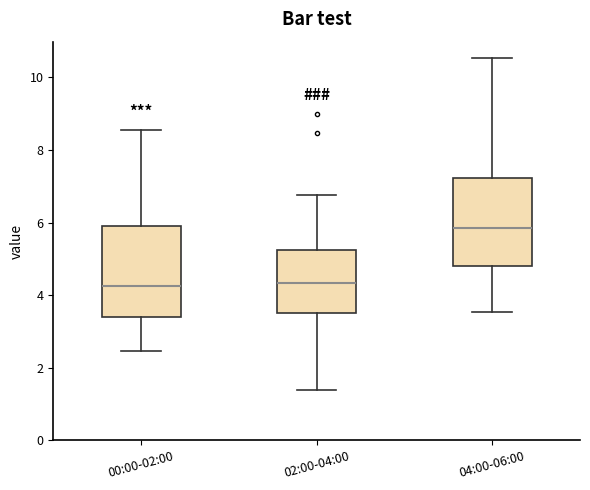

Reading left to right, read every box against the y-axis: the position of its median line, the range the box covers, and the ends of its whiskers. The values are not printed on the chart, so give them approximately, as read against the axis.

00:00-02:00: median 4.2, box 3.4 to 5.8, whiskers 2.4 to 8.6
02:00-04:00: median 4.4, box 3.6 to 5.2, whiskers 1.4 to 6.8
04:00-06:00: median 5.8, box 4.8 to 7.2, whiskers 3.6 to 10.6